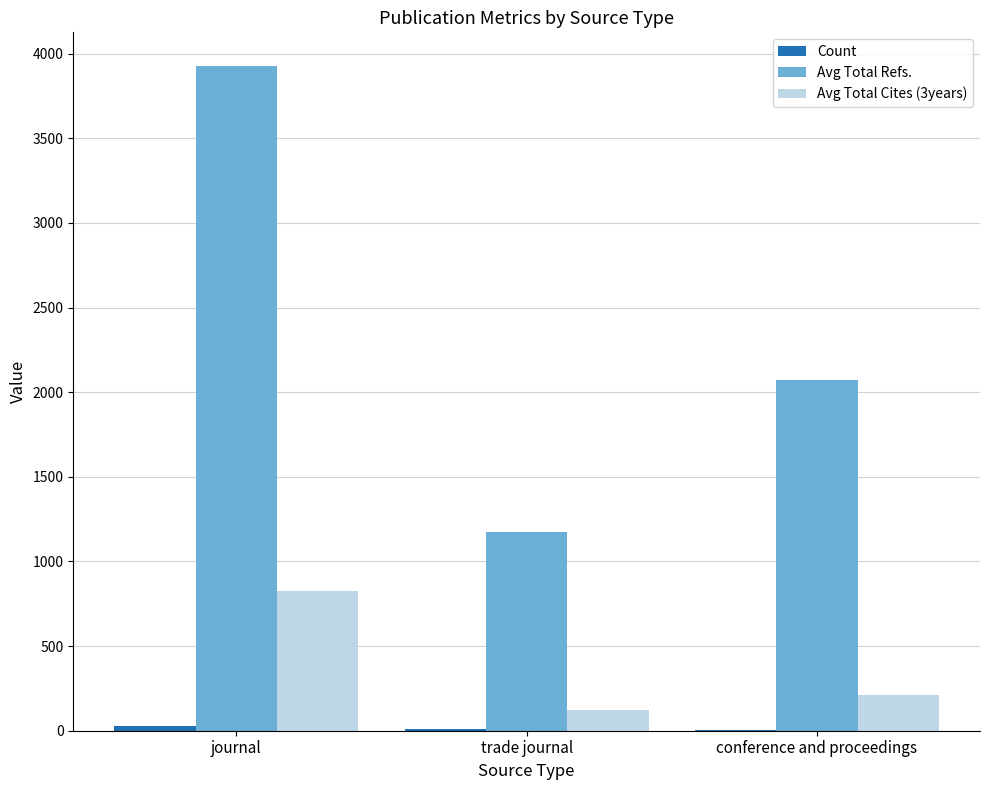

What is the greatest value displayed?

3929